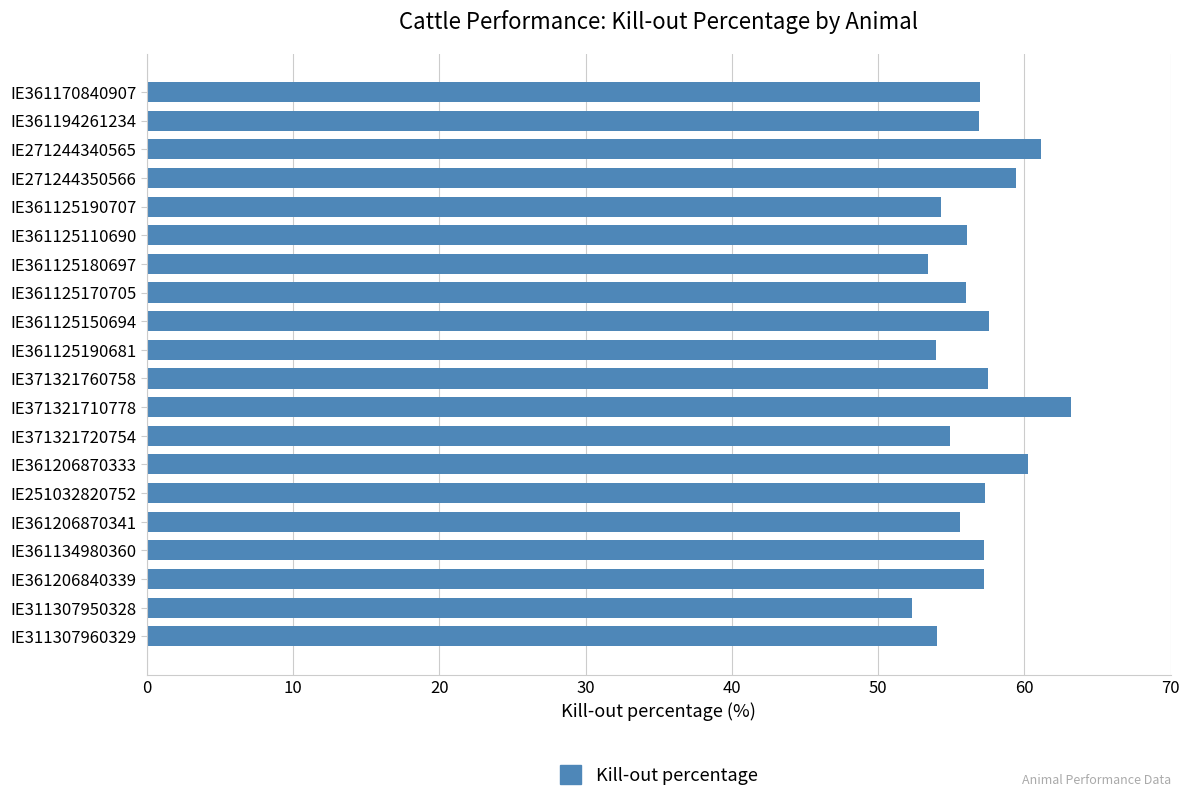

What is the approximate value at IE361206870341?

55.6